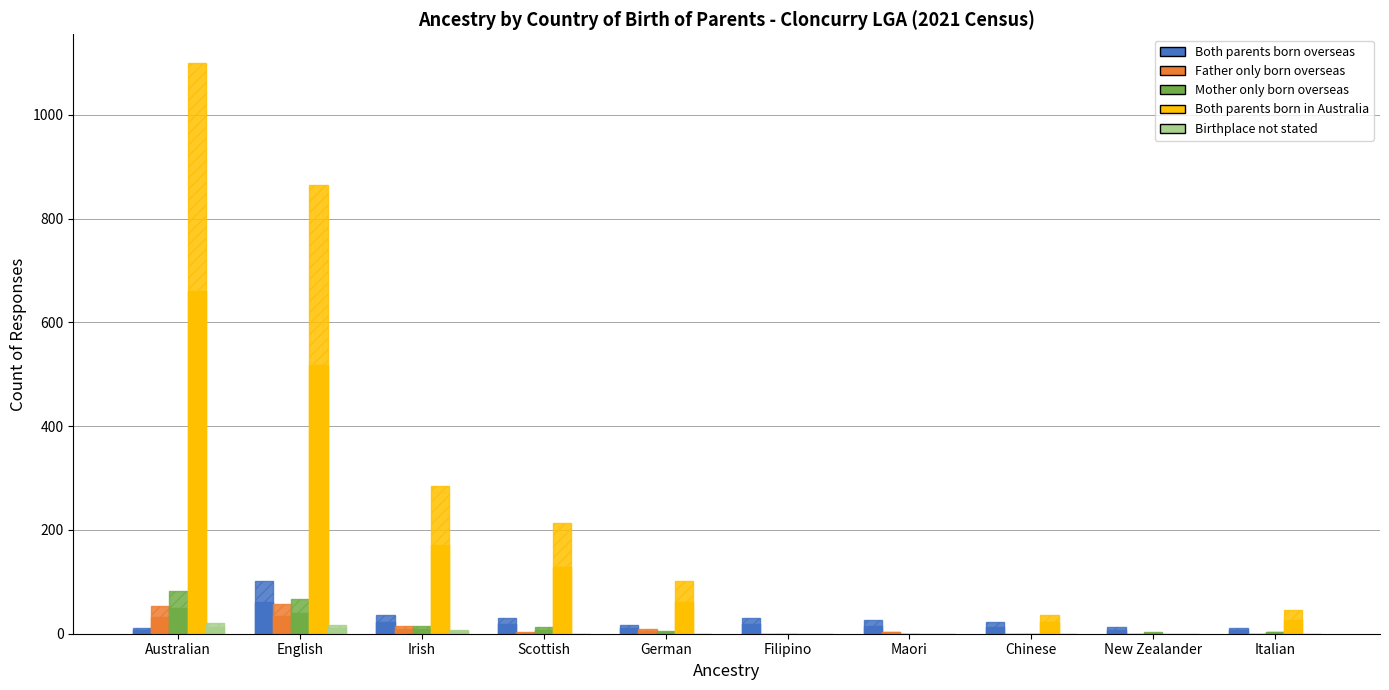

At which label does Both parents born in Australia first exceed 101?

Australian